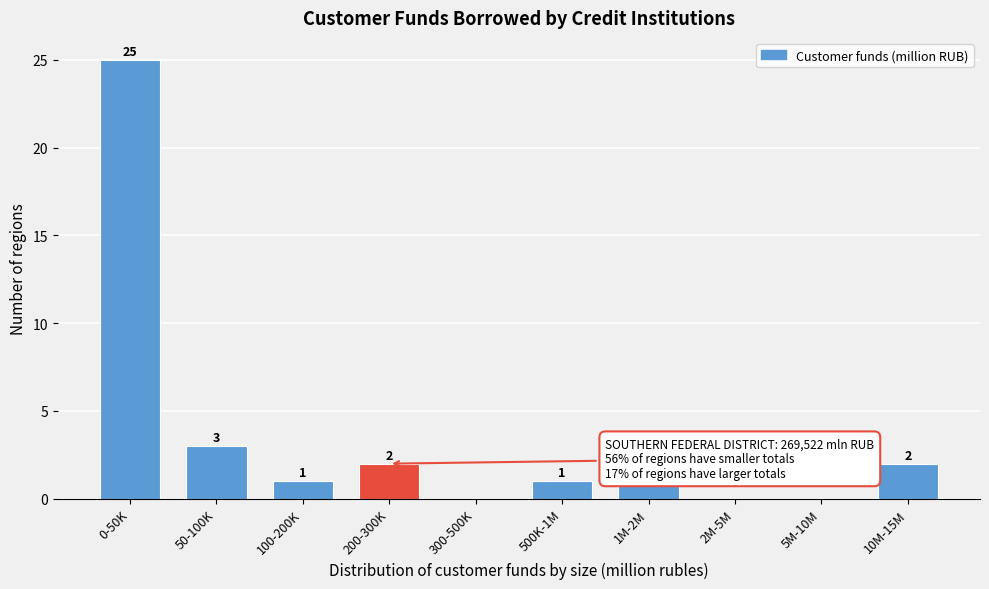

Reading right to left, what are all the values shown in this chart?

10M-15M=2	5M-10M=0	2M-5M=0	1M-2M=1	500K-1M=1	300-500K=0	200-300K=2	100-200K=1	50-100K=3	0-50K=25